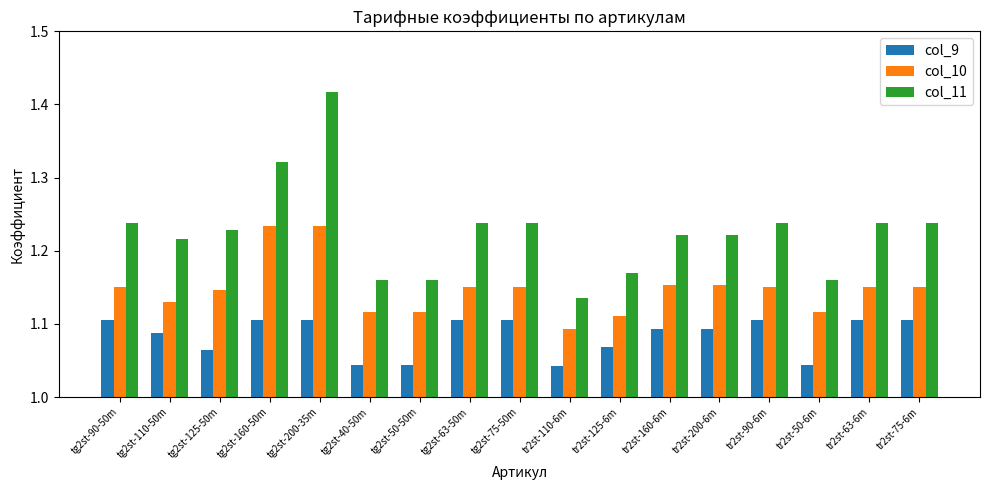

List the series in order of their peak value, lowest first.

col_9, col_10, col_11